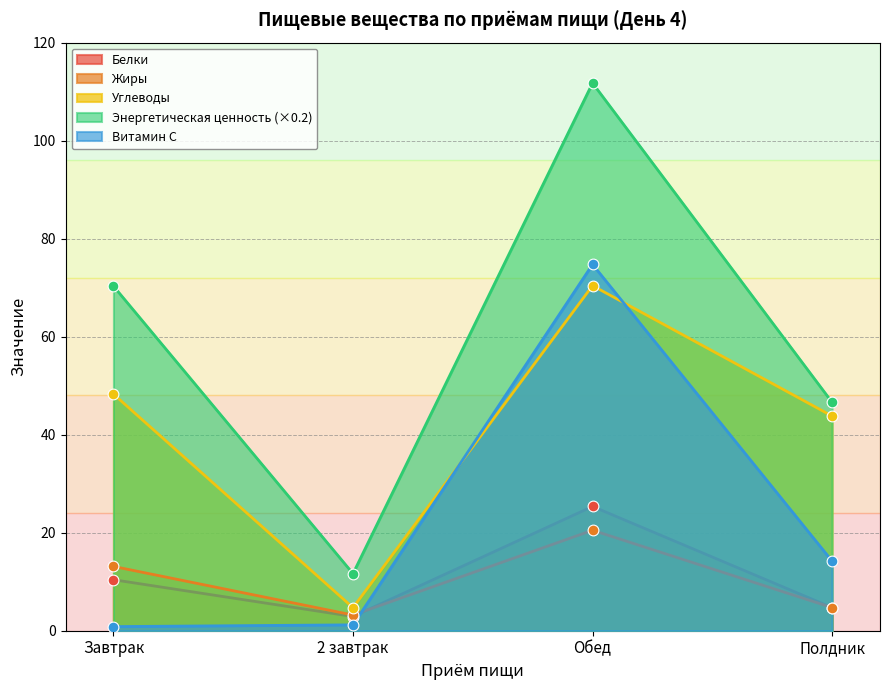

Which series has the largest Y range (max minus min)?

Энергетическая ценность